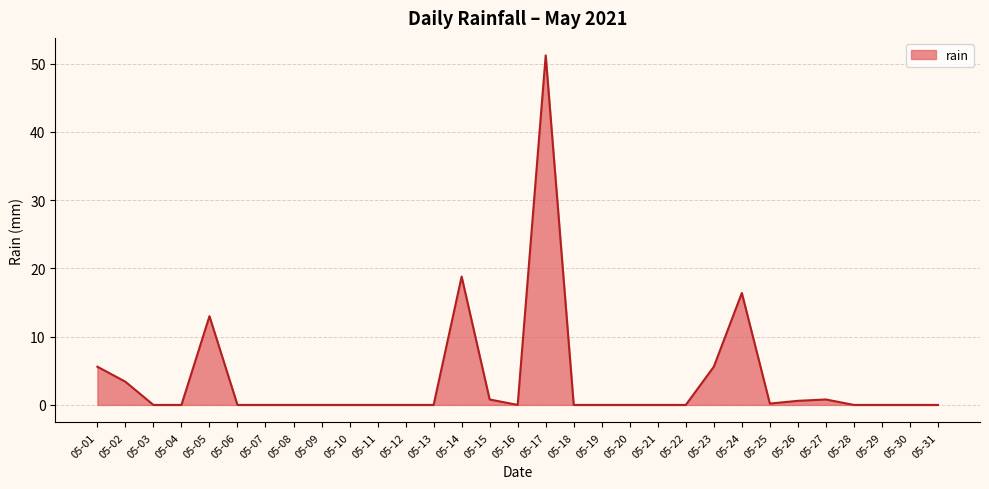

What is the sum of all values?

116.4